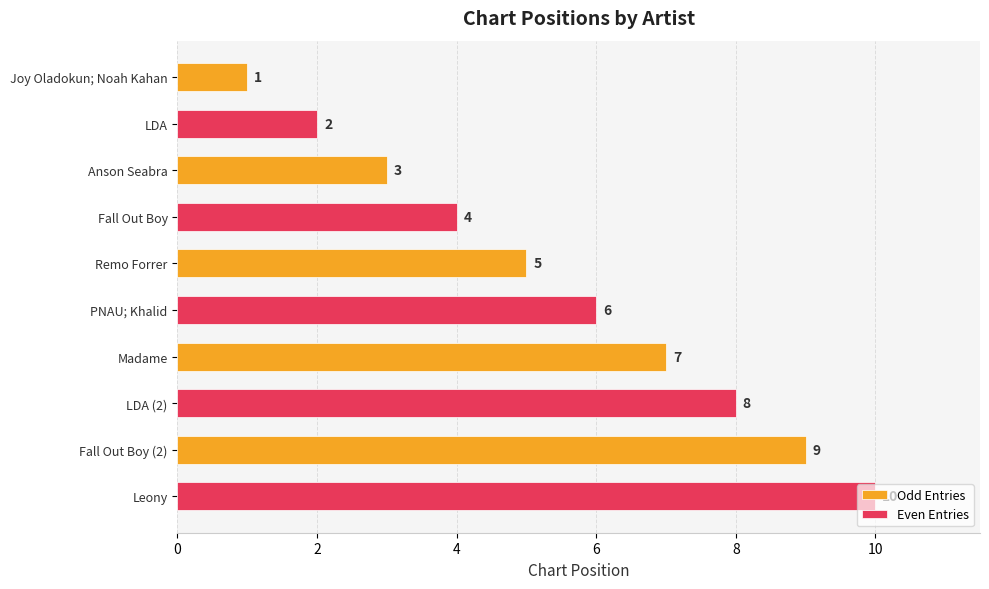

Which series has the largest total across all categories?

Even Entries